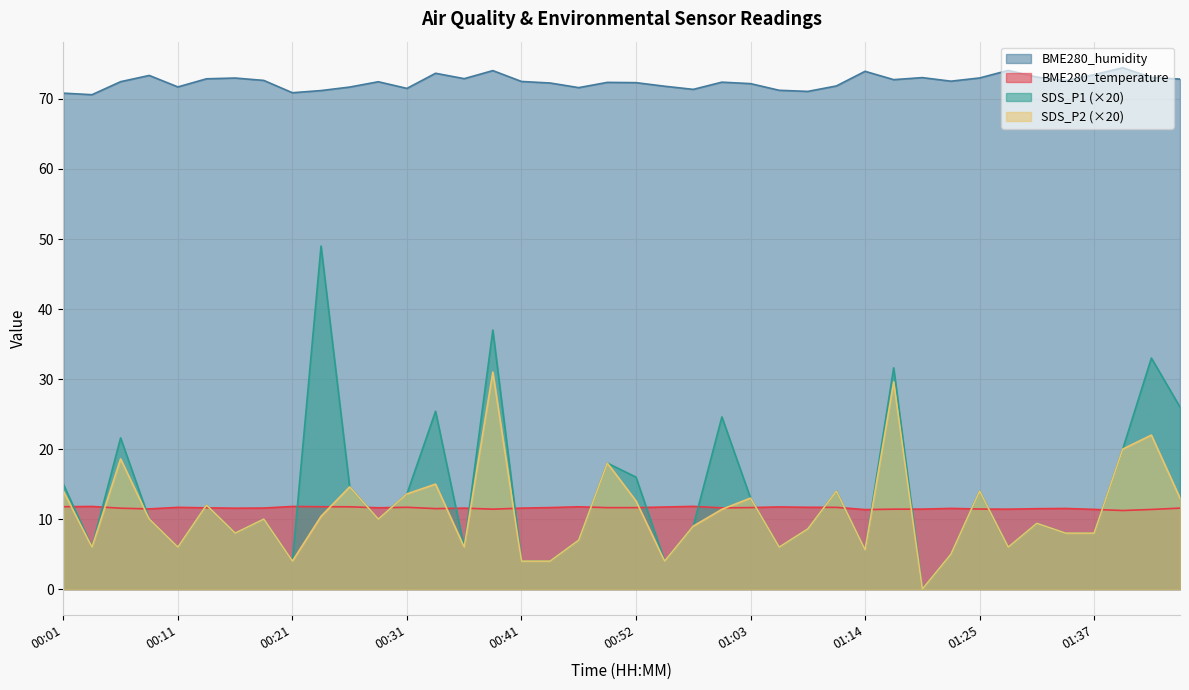

What is the sum of all SDS_P2 values?

441.4